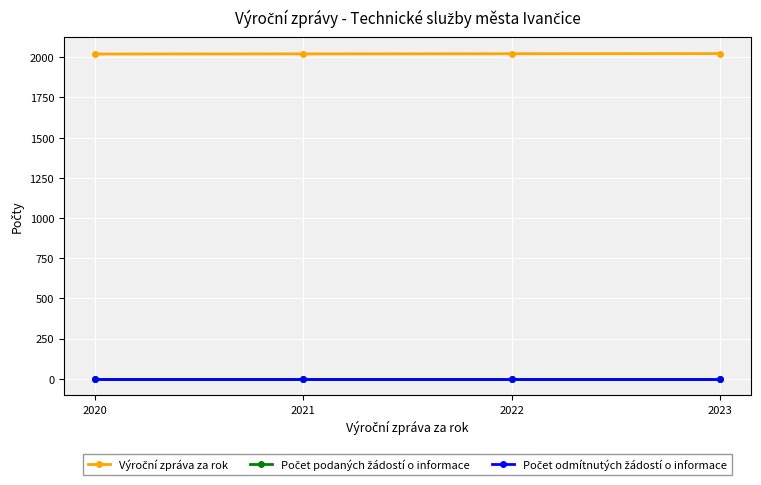

At which category is the sum across all series the highest?

2023